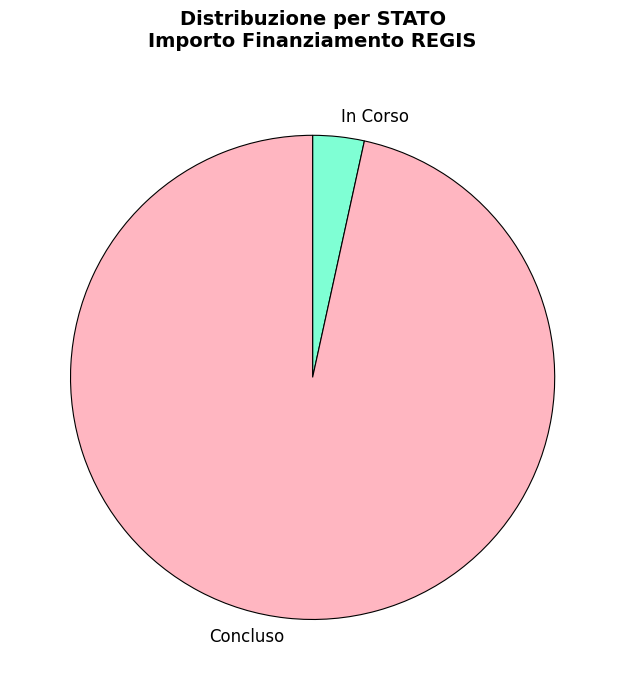

Is it true that Concluso is 97% of the pie?

True